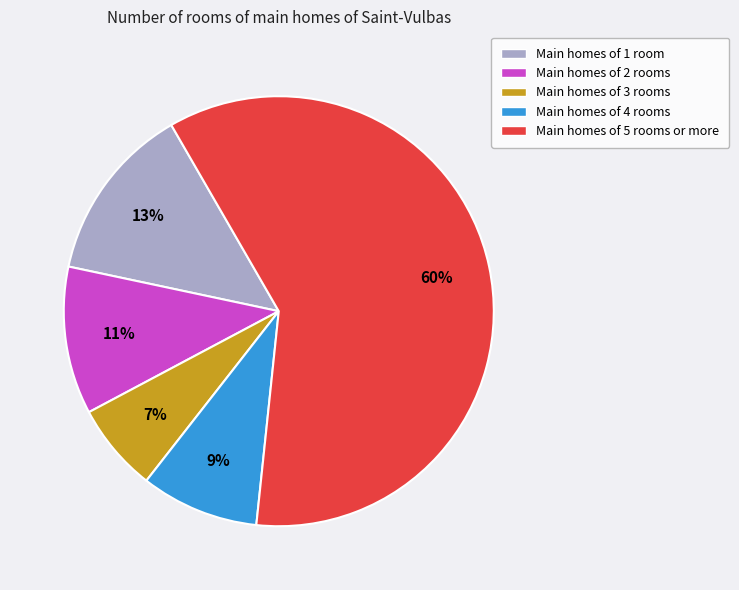

To the nearest percent, what is the difference between the largest and smallest slice percentages?

53%